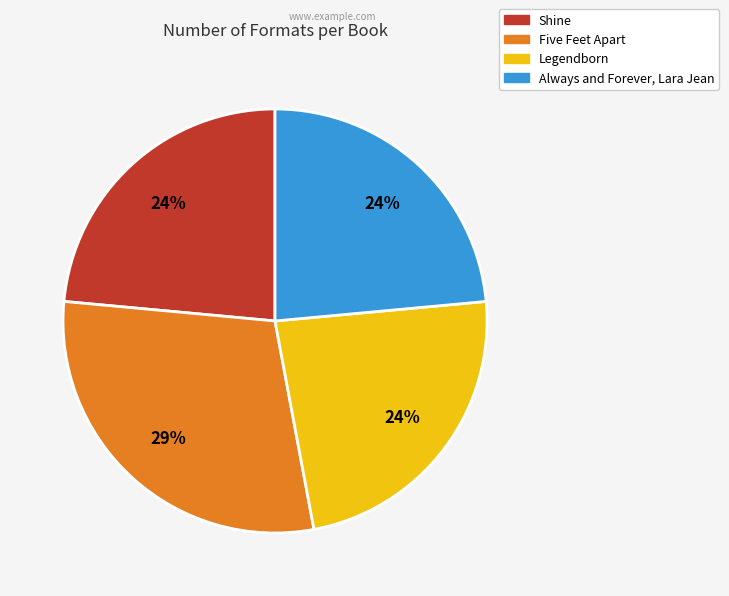

Does Legendborn account for over 50% of the chart?

No